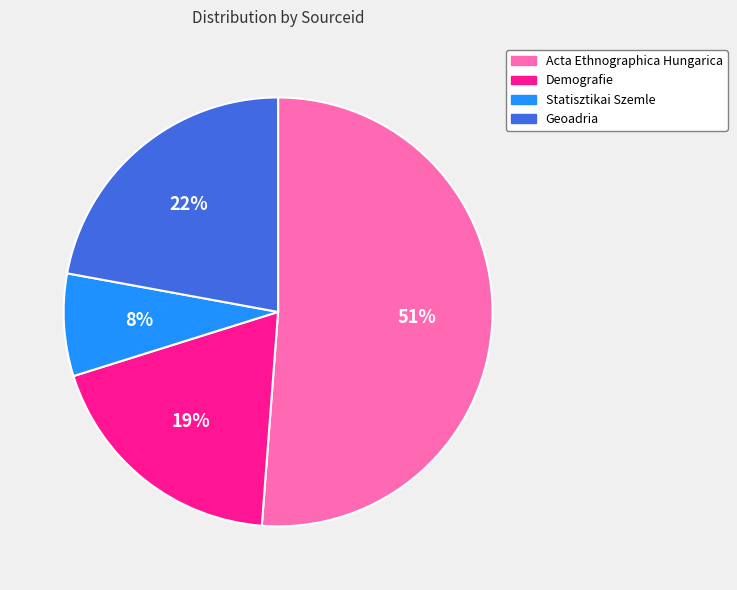

Approximately how many times larger is the value at Statisztikai Szemle compared to Demografie?

0.4